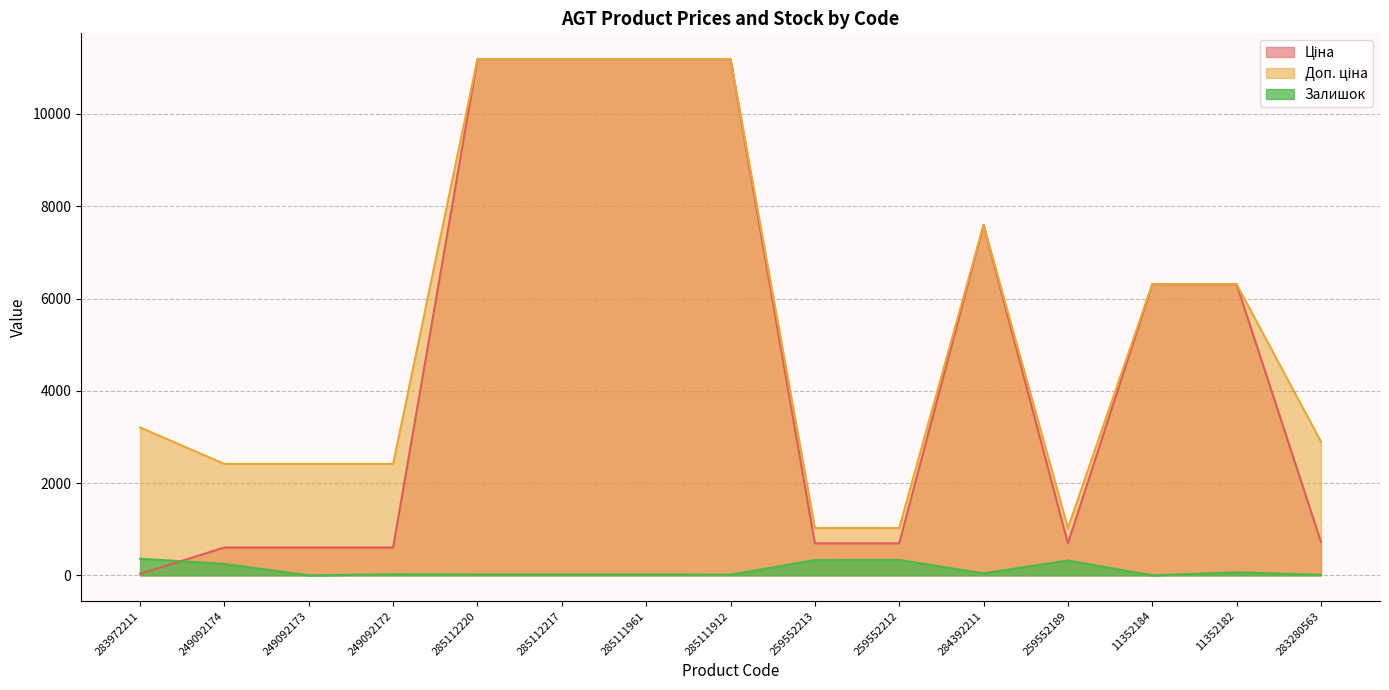

What is the label of the 14th point from the left?

11352182